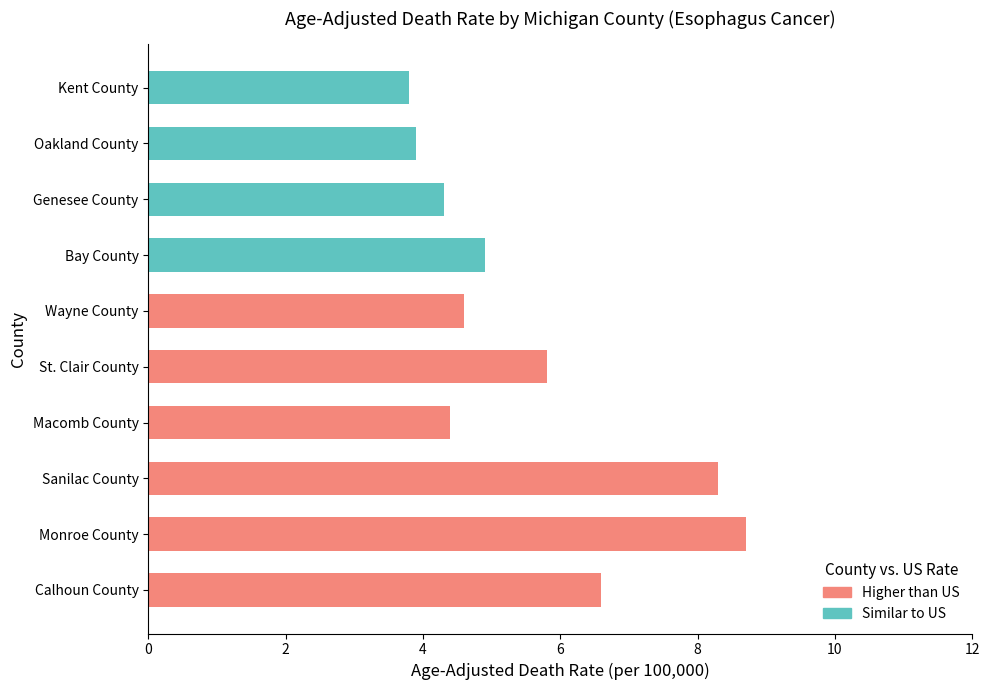

Is it true that Similar to US equals 4.3 at Genesee County?

True